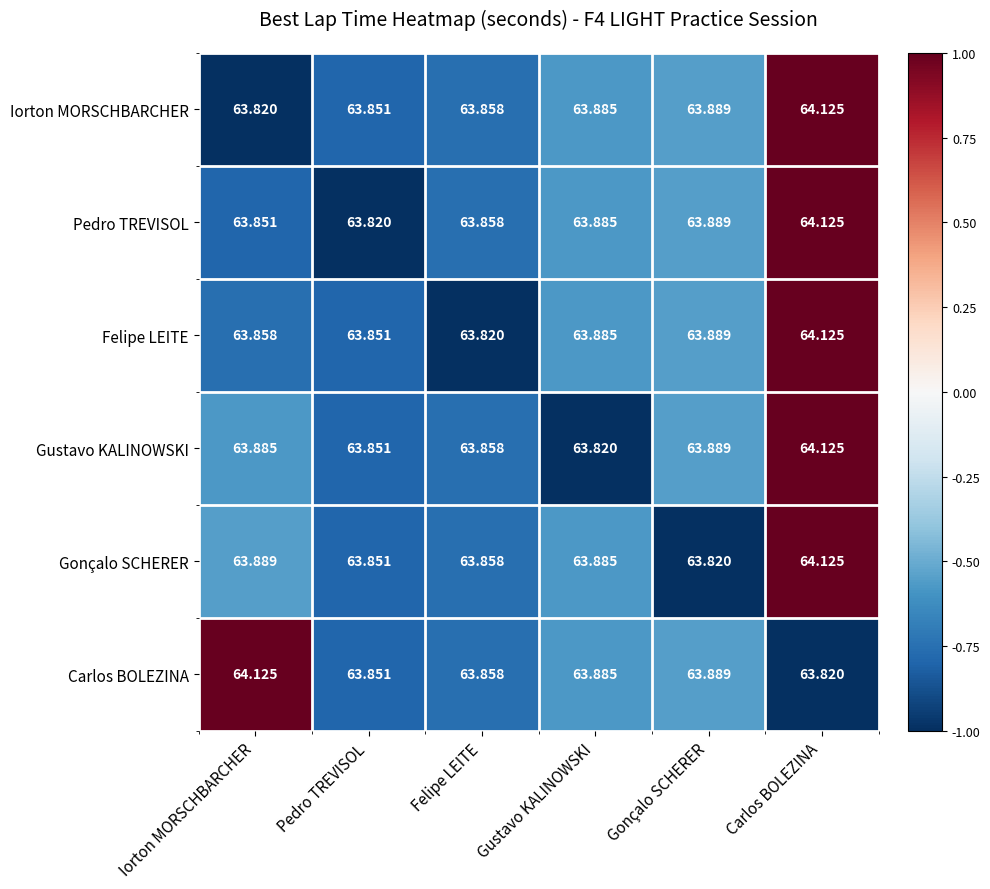

At which label does Carlos BOLEZINA reach its peak?

Iorton MORSCHBARCHER